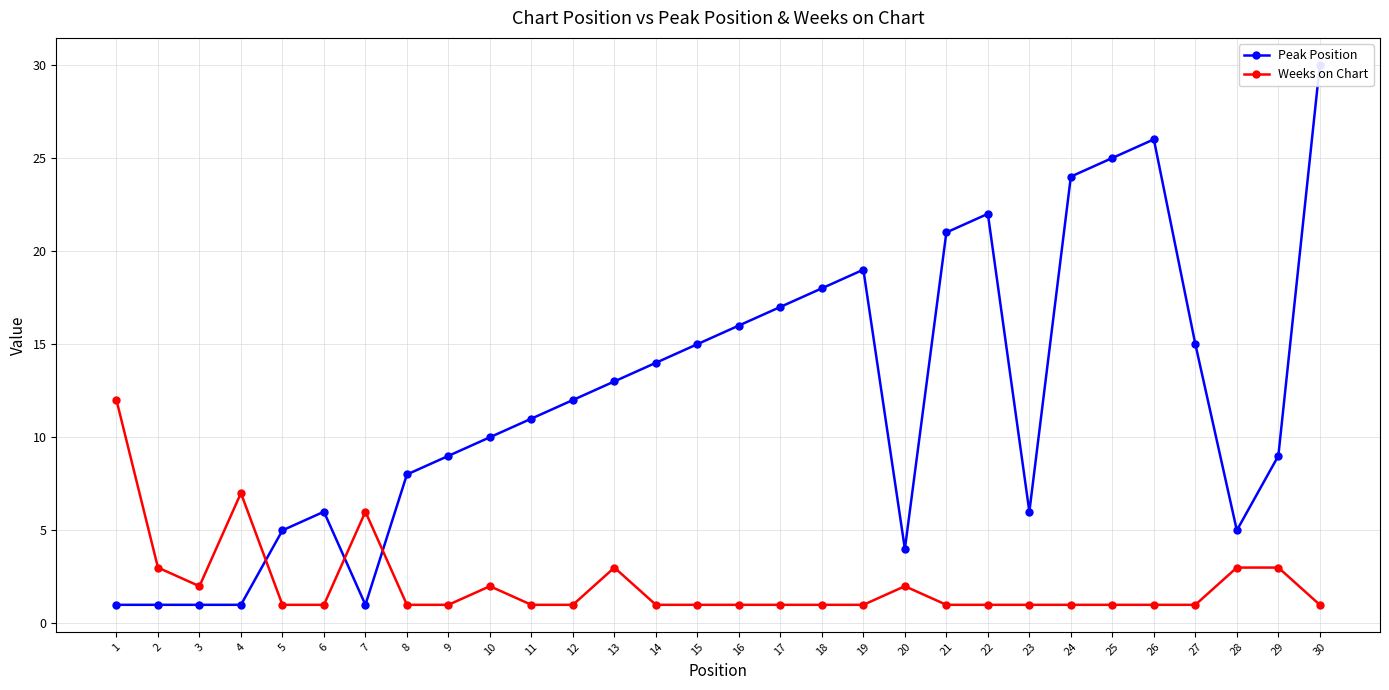

What is the value of the Peak Position point at the 8th from the left?

8